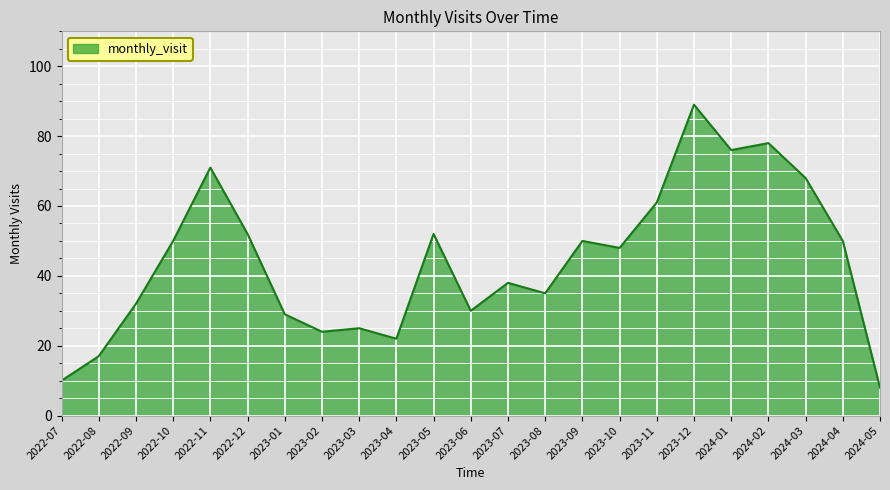

Does the chart have visible grid lines?

Yes